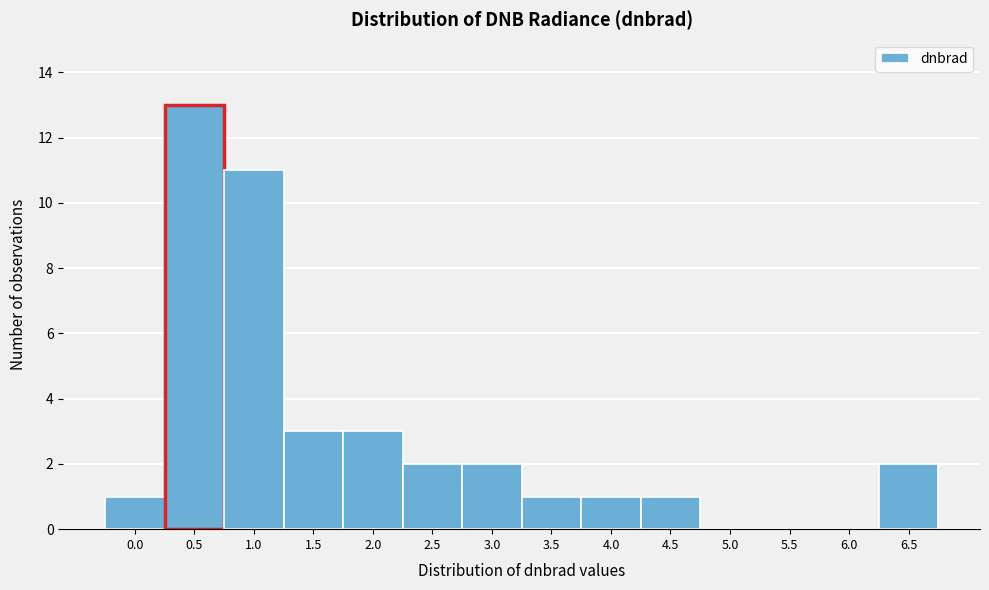

Reading right to left, extract all data points from this chart.

6.5=2	6.0=0	5.5=0	5.0=0	4.5=1	4.0=1	3.5=1	3.0=2	2.5=2	2.0=3	1.5=3	1.0=11	0.5=13	0.0=1